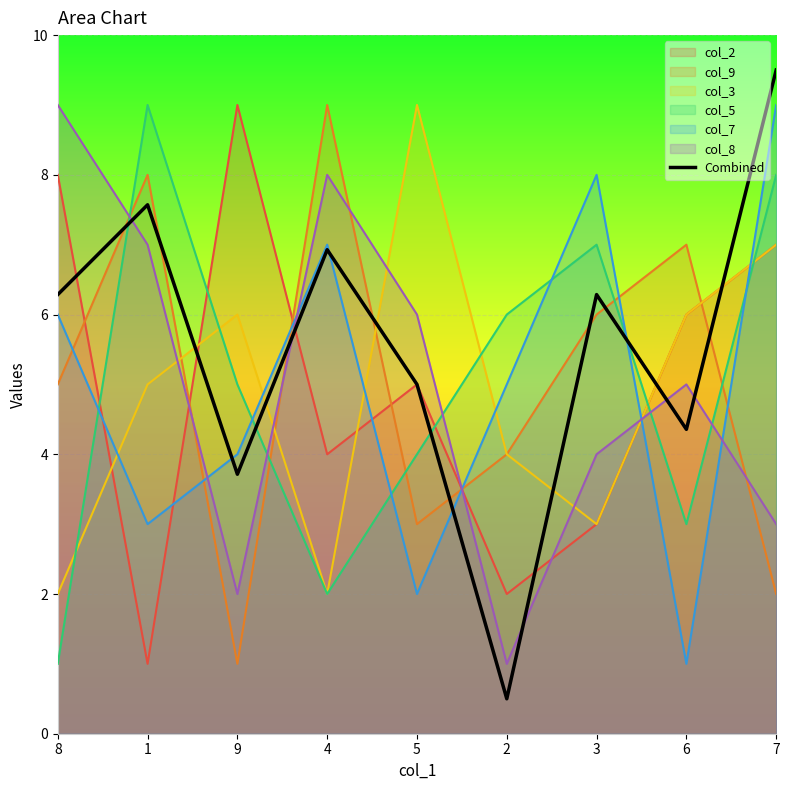

Which series ends up on top after the final intersection of col_5 and col_3?

col_5